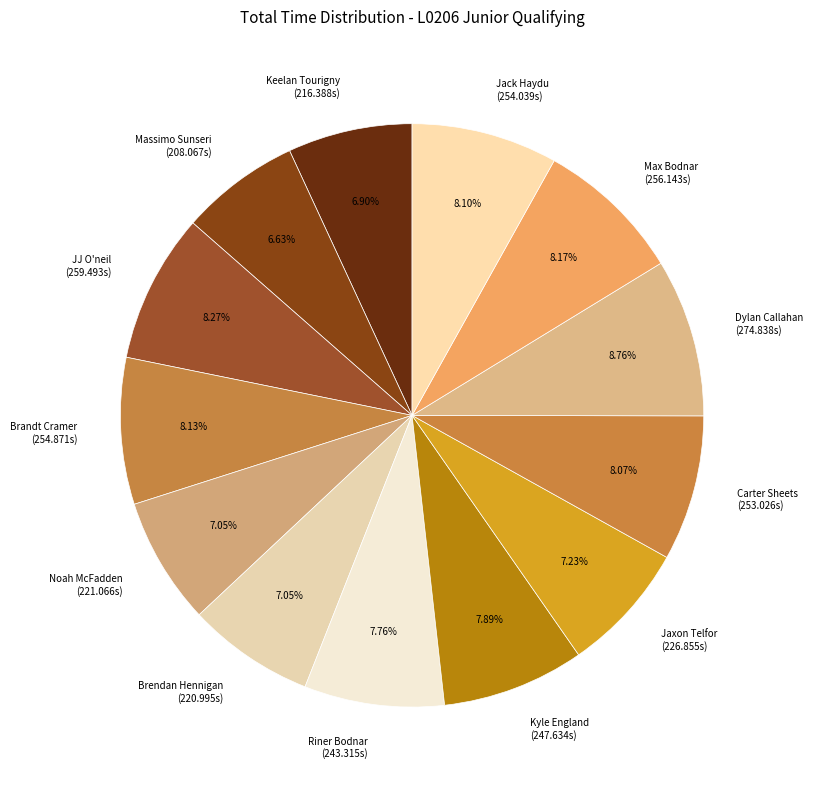

Is Riner Bodnar the majority of the pie?

No